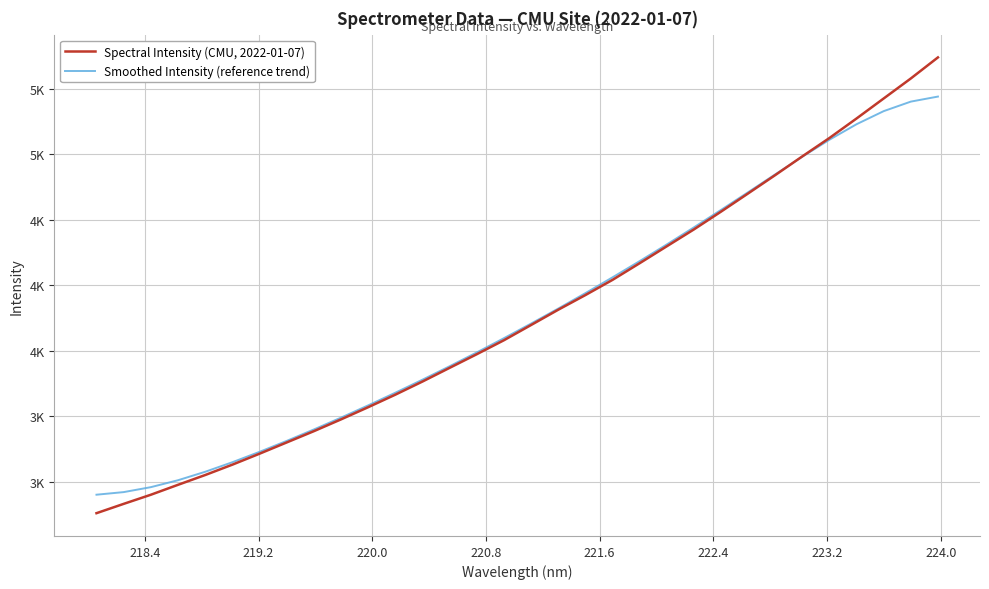

Does the chart display data point markers on the line(s)?

No